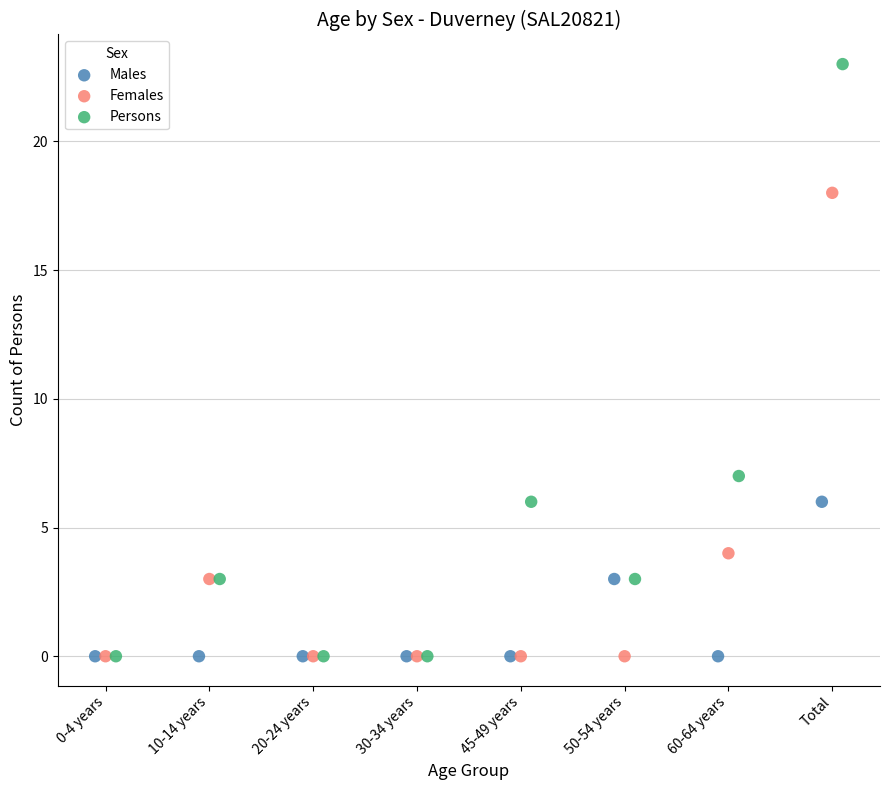

Which series has the widest spread of Y values?

Persons